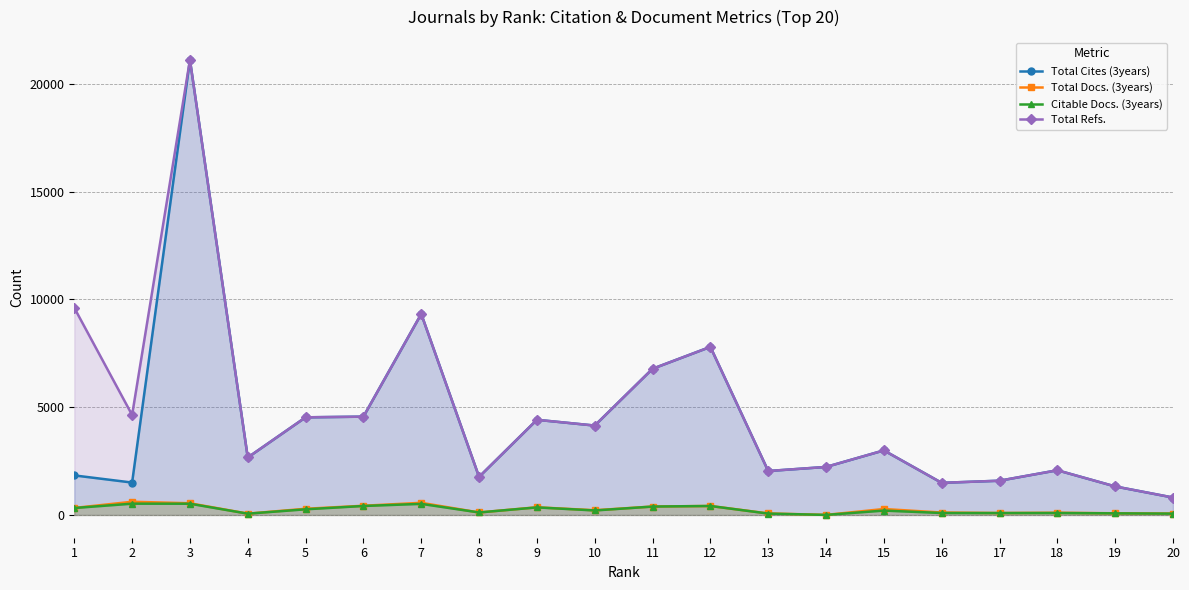

Is the value of Citable Docs. (3years) at 11 greater than the value of Total Cites (3years) at 20?

No